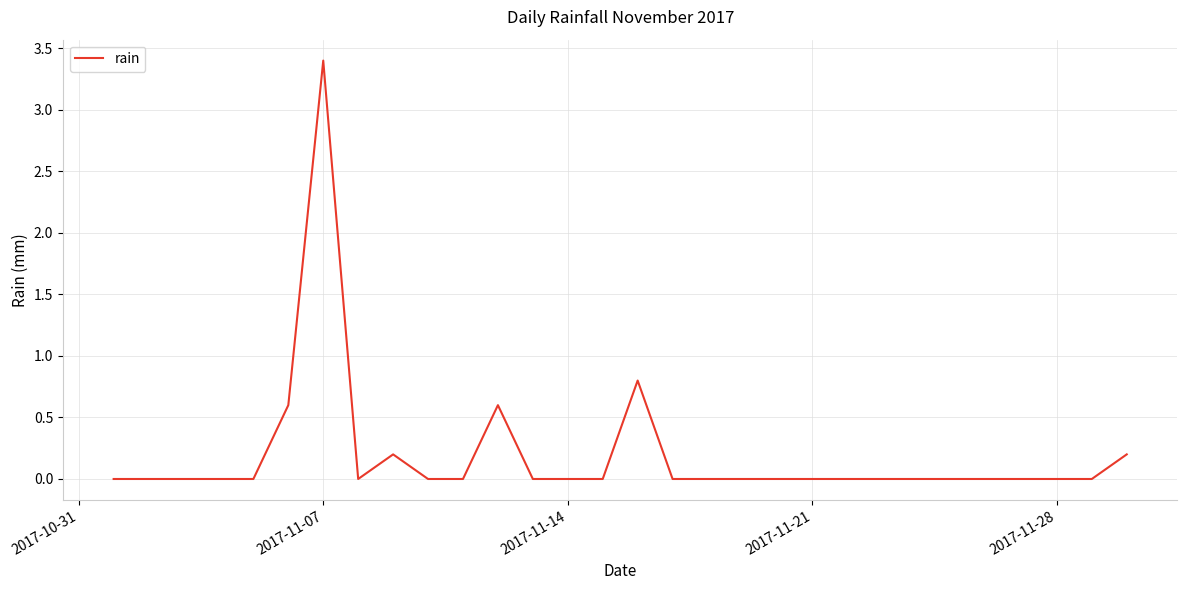

What is the greatest value displayed?

3.4